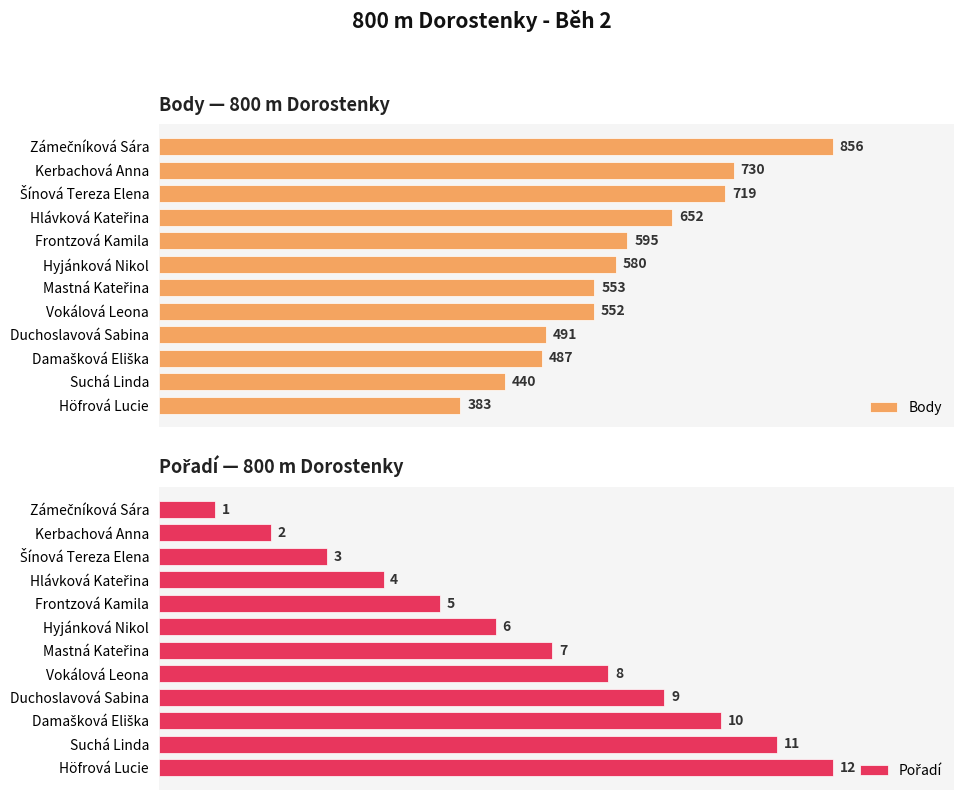

What is the maximum value shown in the chart?

856